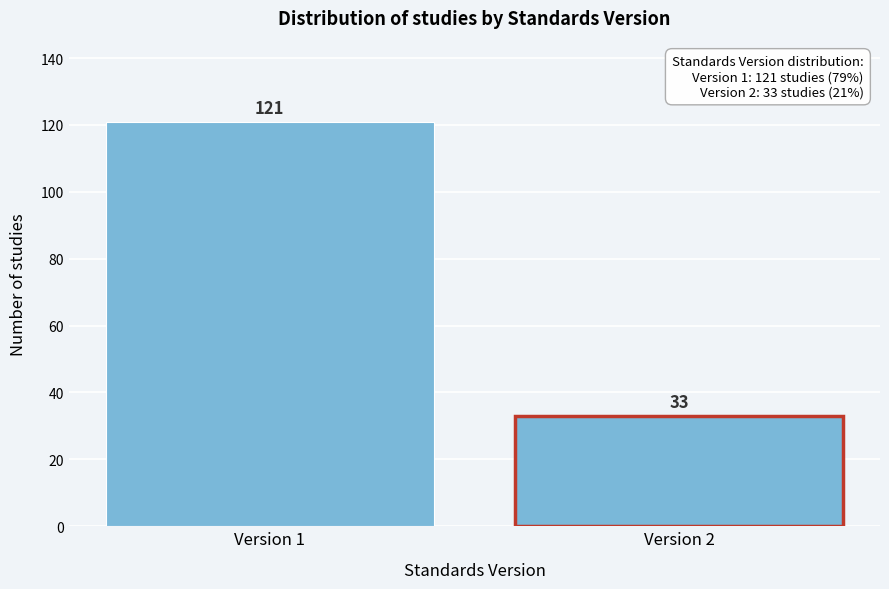

Reading left to right, transcribe all the data shown in this chart.

Version 1=121	Version 2=33